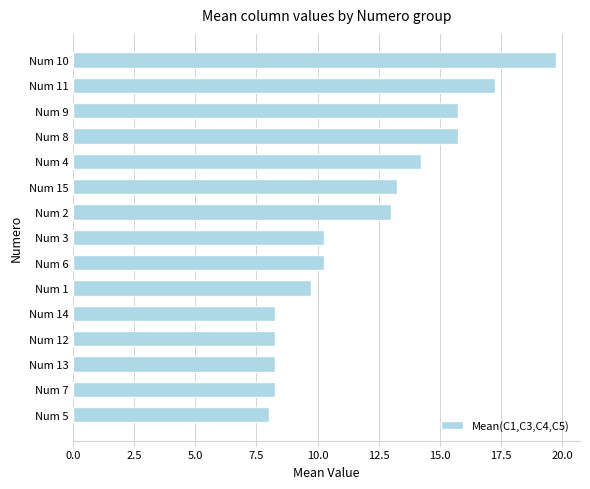

Does the chart contain any negative values?

No